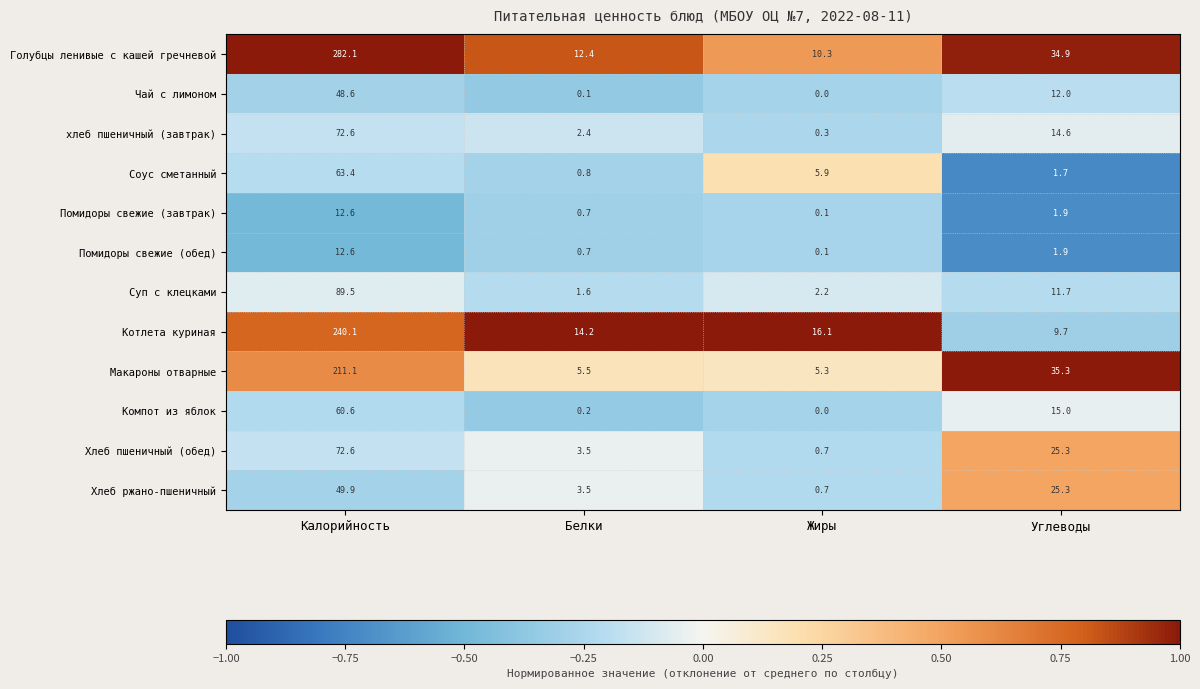

Read the Макароны отварные value at Углеводы.

35.3